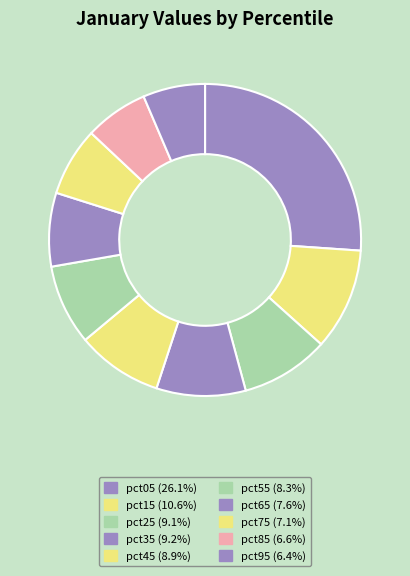

Which slice is the largest?

pct05